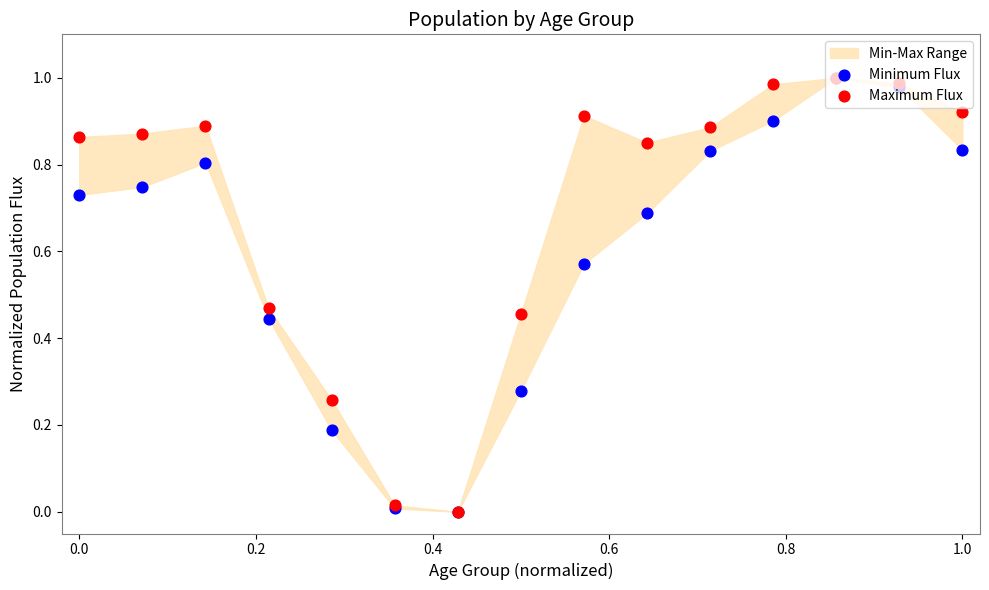

At how many categories does at least one series exceed 0?

14